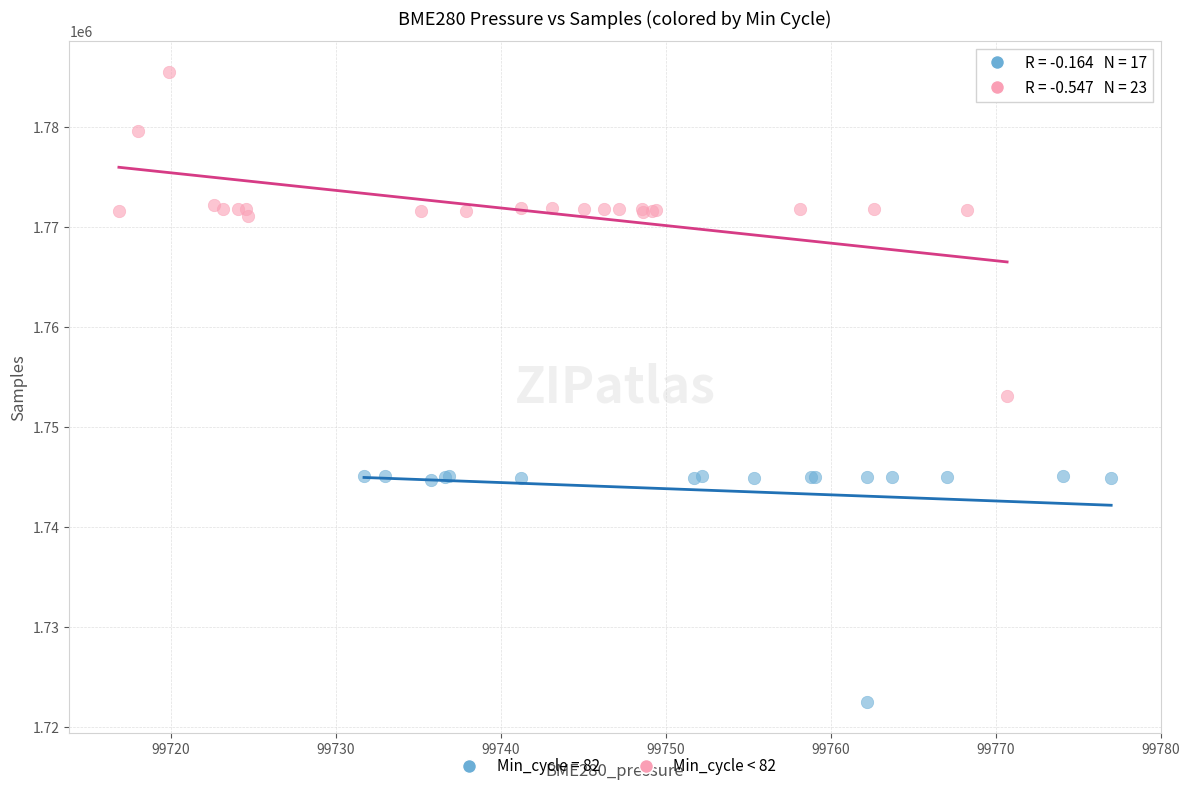

Which series reaches the minimum Y coordinate?

Min_cycle = 82